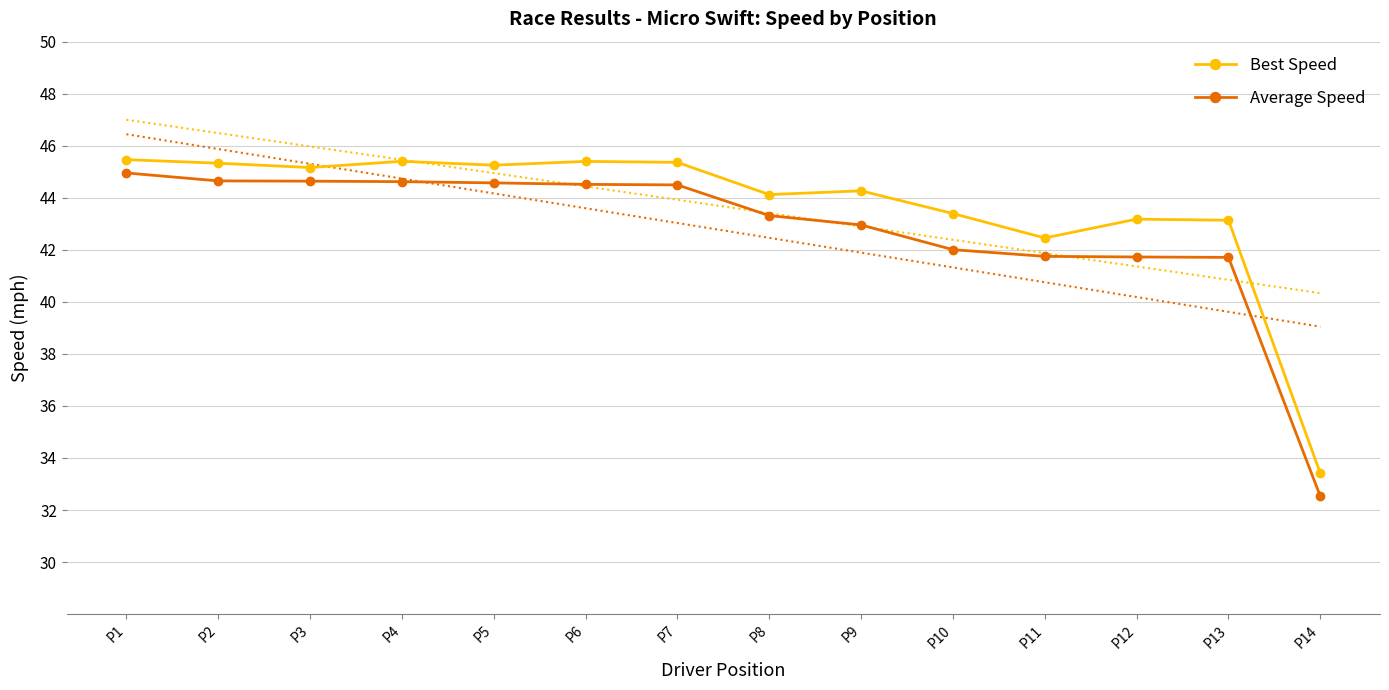

What value does the Best Speed series have at P2?

45.3